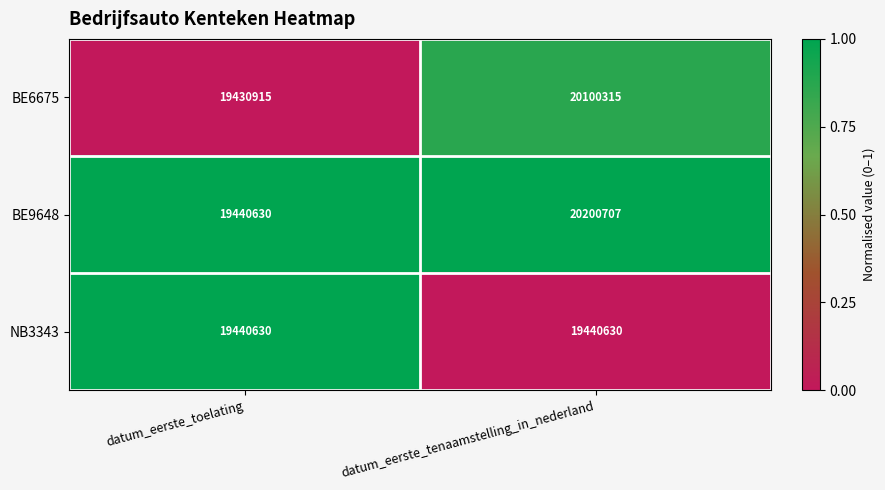

List the series in order of their peak value, lowest first.

NB3343, BE6675, BE9648